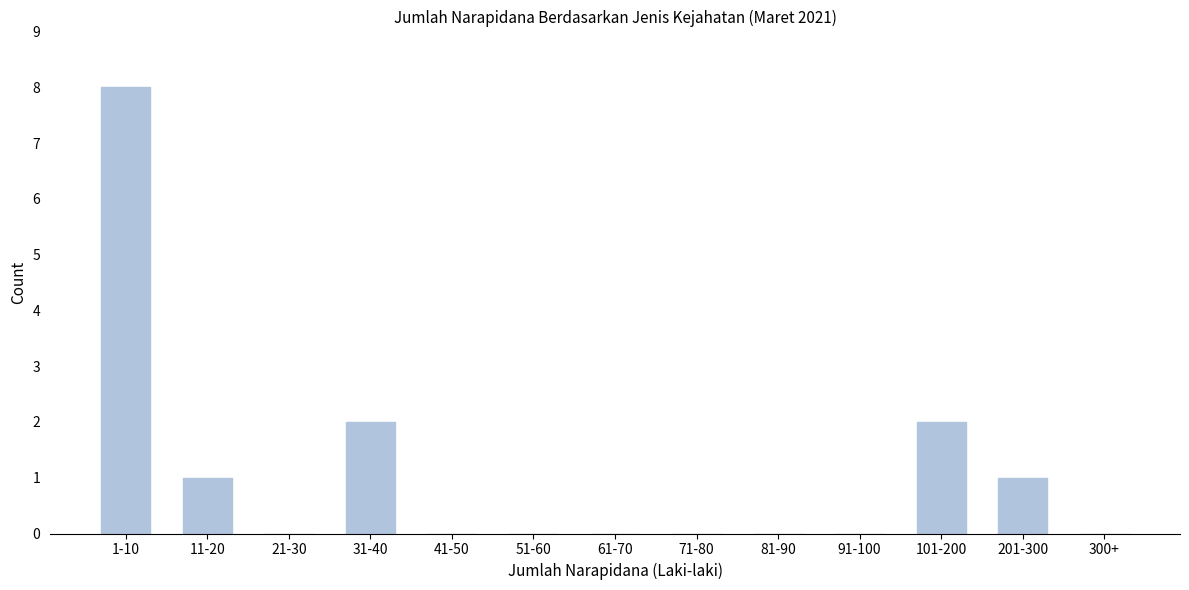

Reading right to left, what are all the values shown in this chart?

300+=0	201-300=1	101-200=2	91-100=0	81-90=0	71-80=0	61-70=0	51-60=0	41-50=0	31-40=2	21-30=0	11-20=1	1-10=8